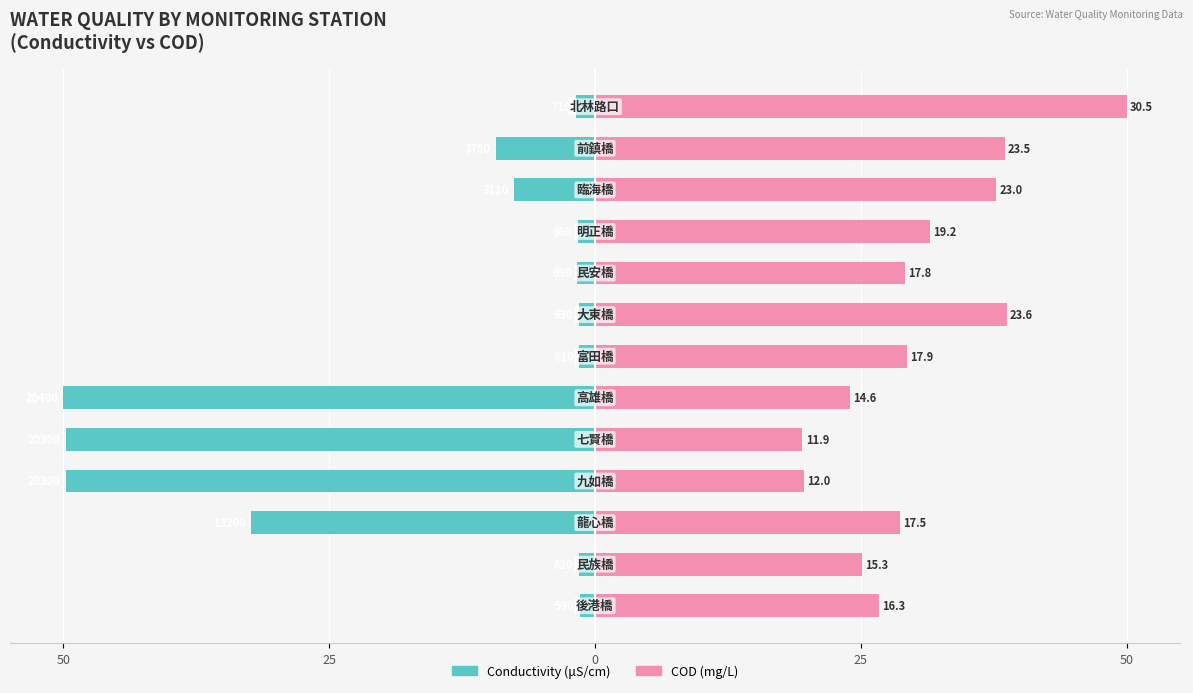

How many data points in COD are above 29?

7